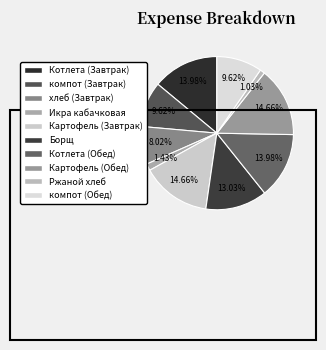

How many segments does this pie chart have?

10